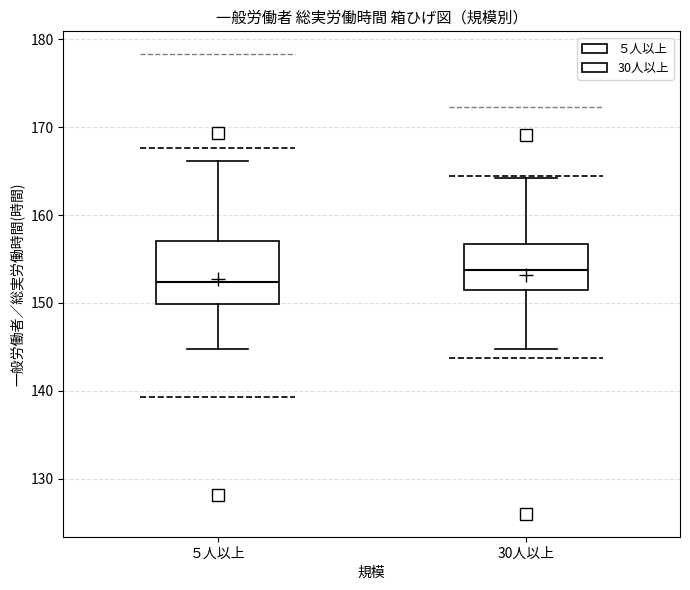

Which box has the highest median line?

30人以上